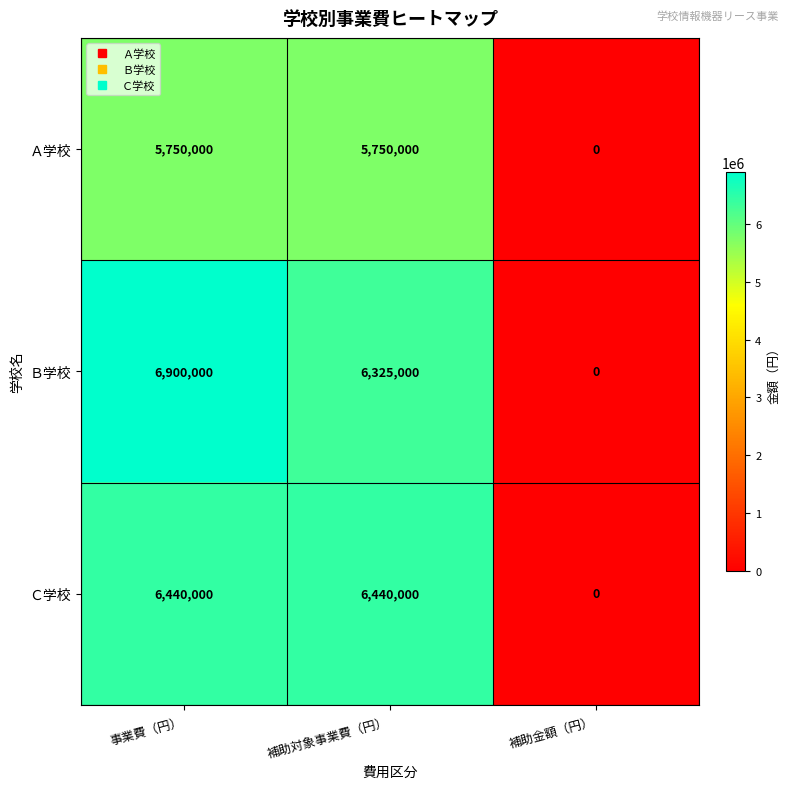

What is the greatest value displayed?

6900000